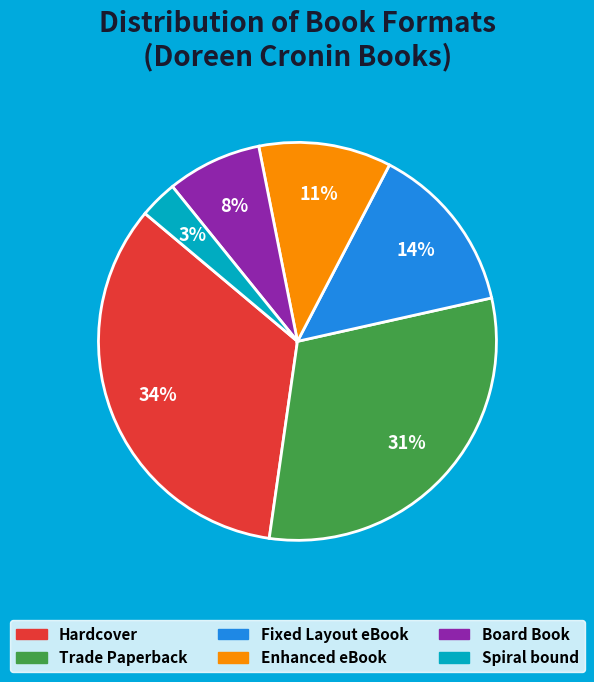

Which category has the biggest portion of the pie?

Hardcover